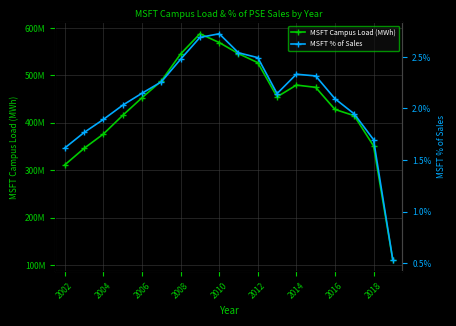

True or false: MSFT Campus Load (MWh) has a value of 479674730.1 at 2014.

True